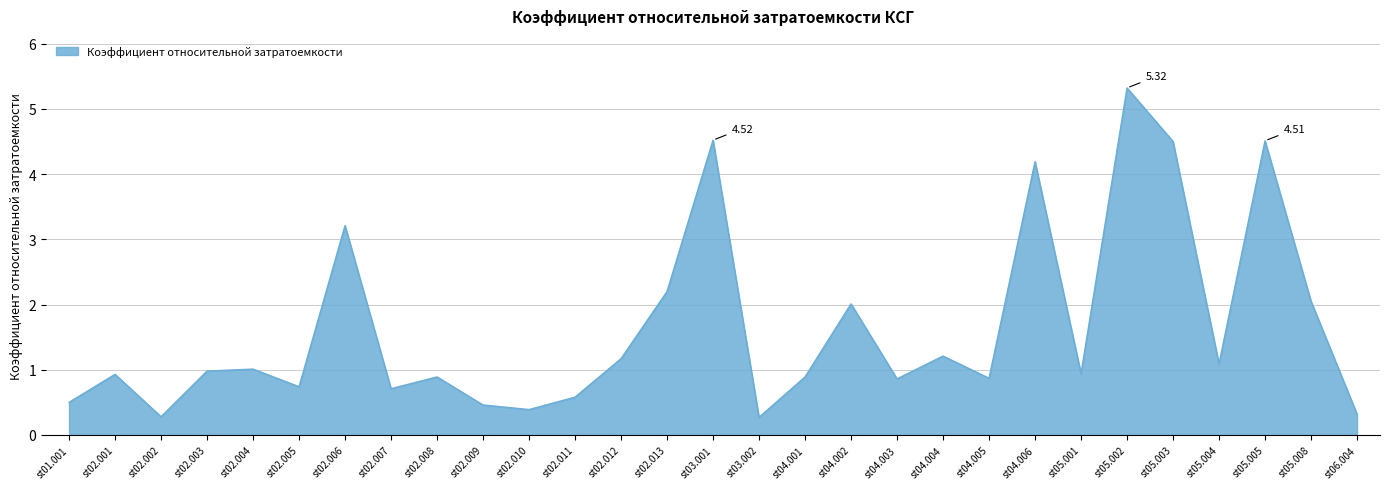

What is the greatest value displayed?

5.3